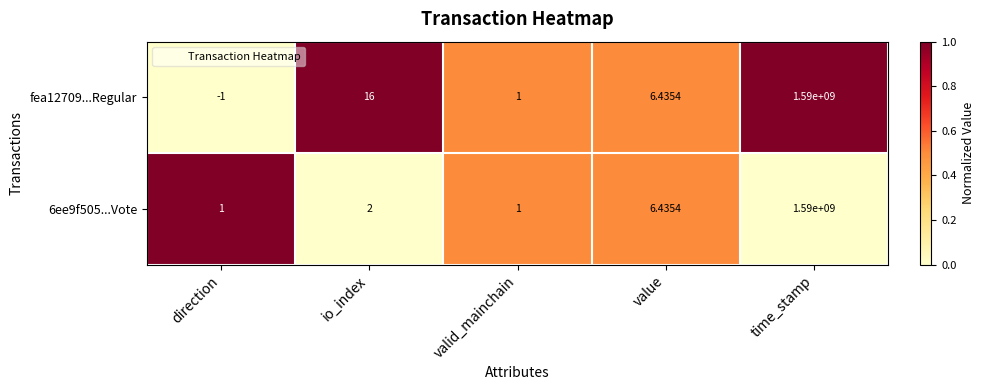

Where is fea12709...Regular nearest to the value 794999999?

io_index